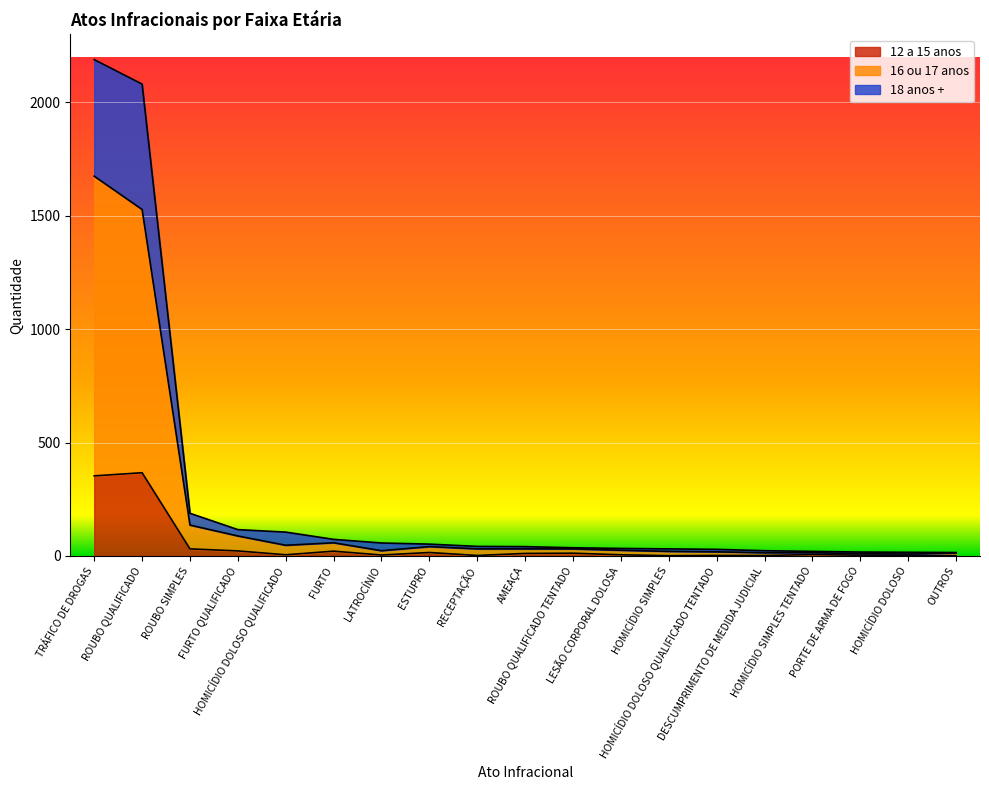

Which category has the lowest value in the 12 a 15 anos series?

HOMICÍDIO SIMPLES